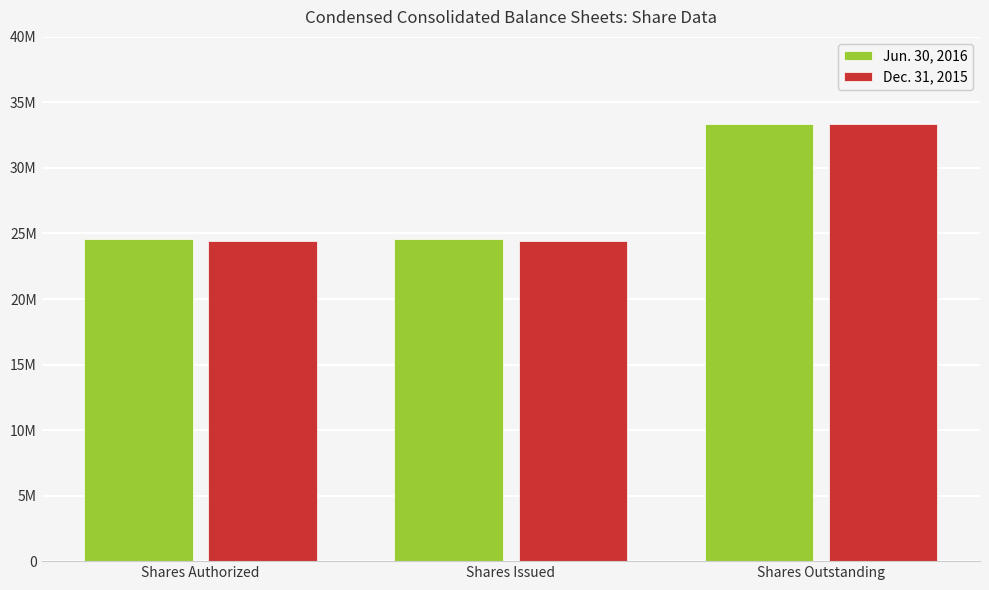

Is the value of Dec. 31, 2015 at Shares Issued greater than the value of Jun. 30, 2016 at Shares Authorized?

No